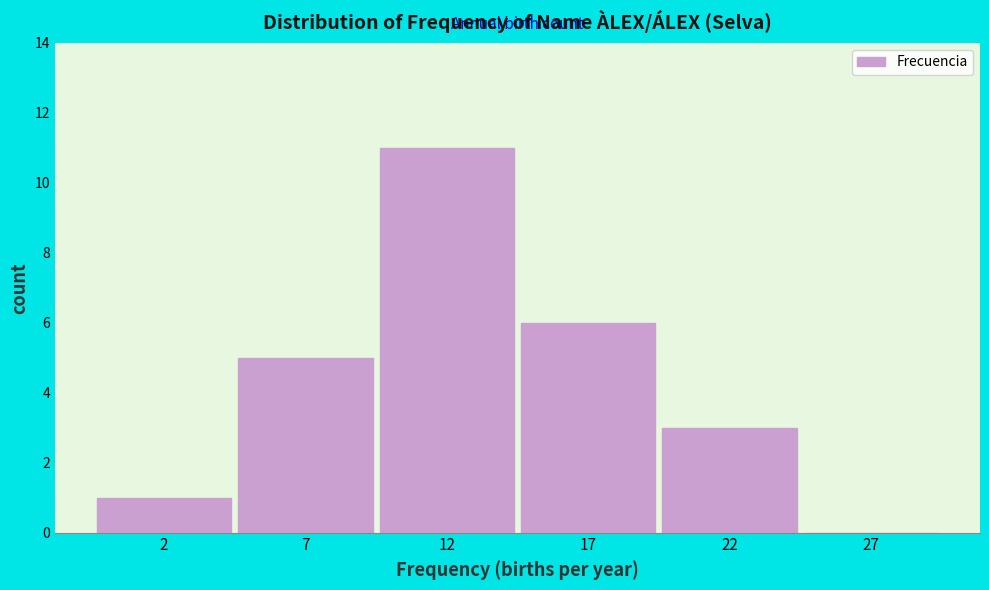

Reading right to left, what are all the values shown in this chart?

27=0	22=3	17=6	12=11	7=5	2=1